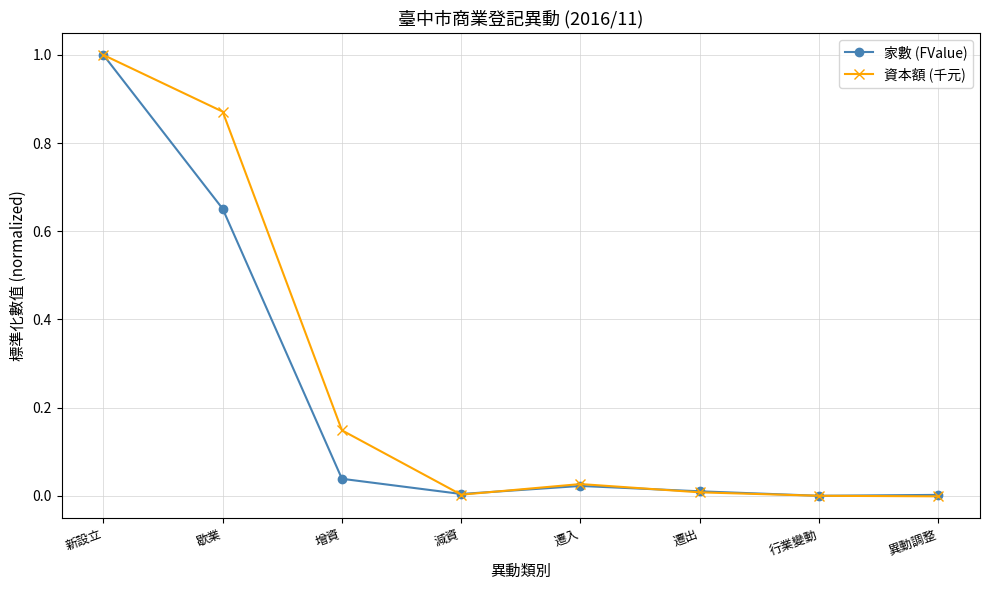

What is the label of the 4th point from the left?

減資